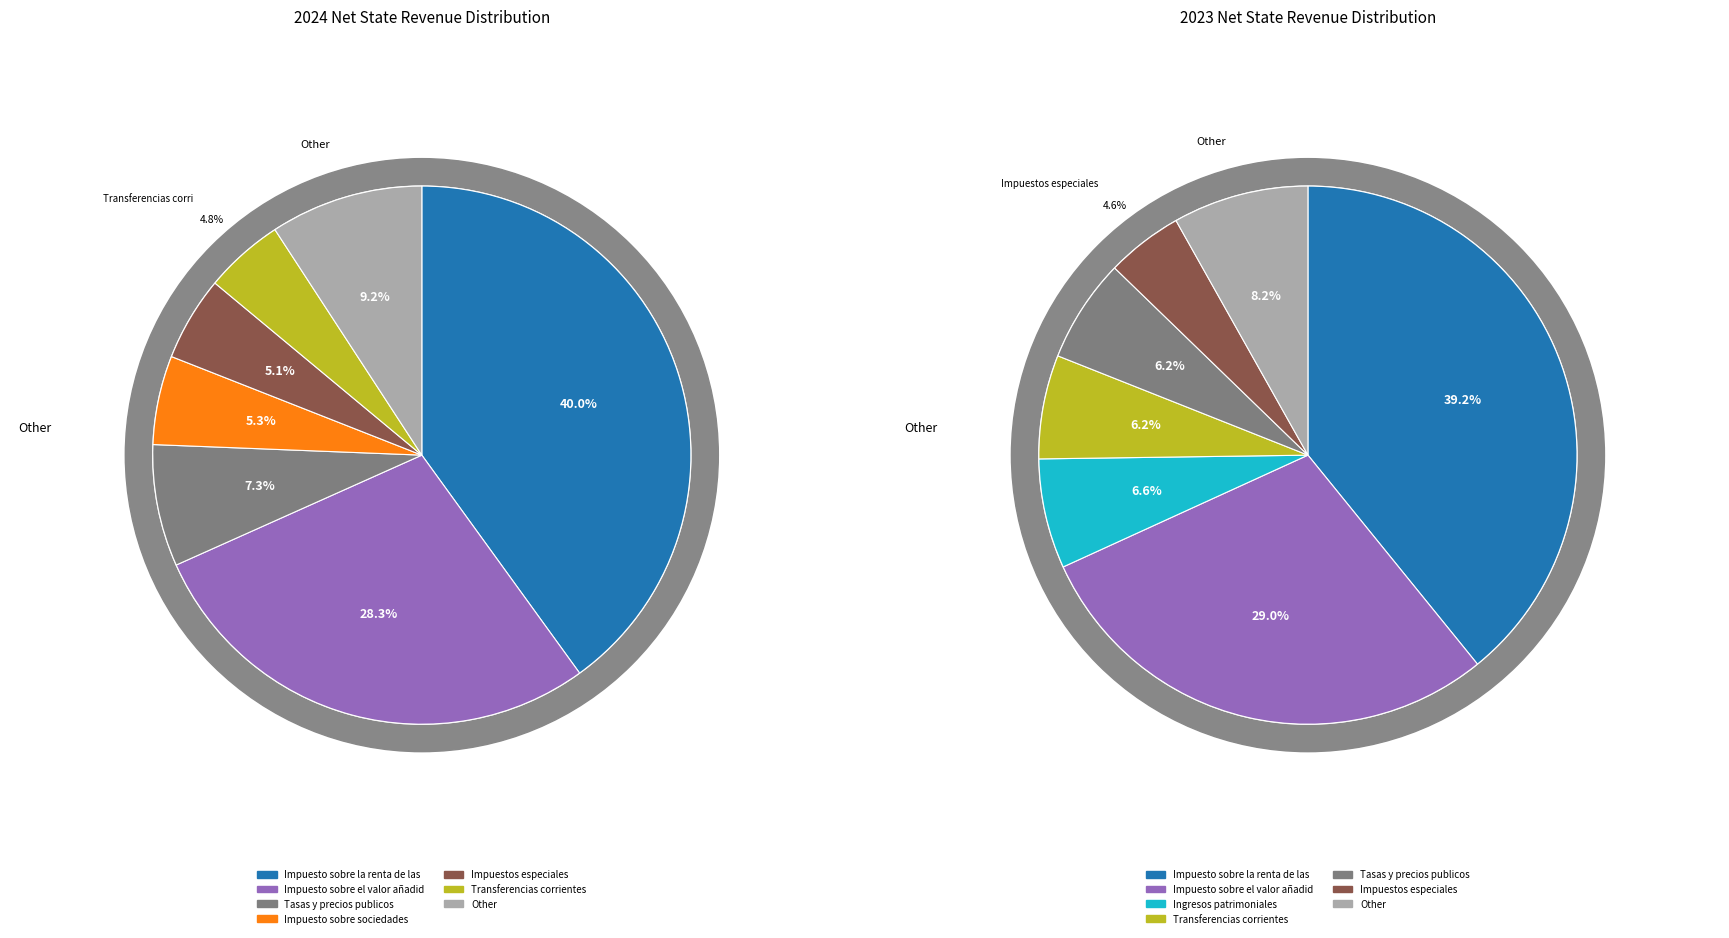

True or false: 3 accounts for 0% of the total.

True